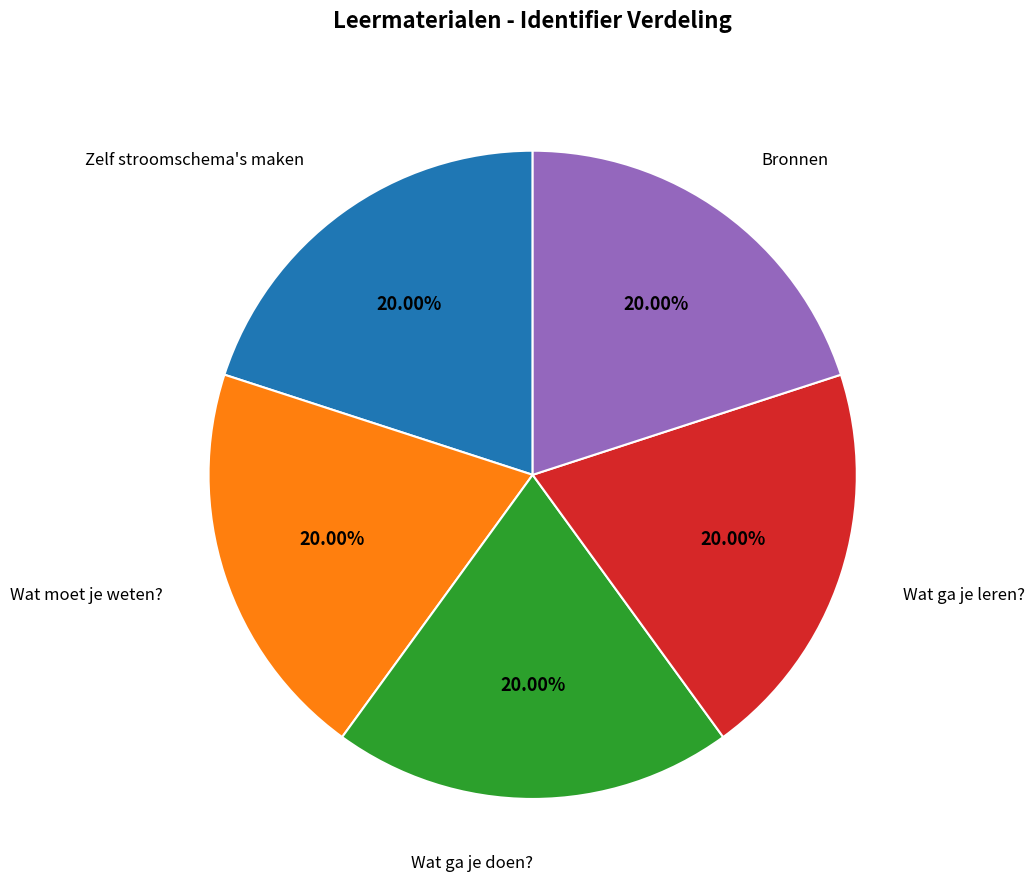

To the nearest percent, what percentage of the pie is Wat ga je leren??

20%